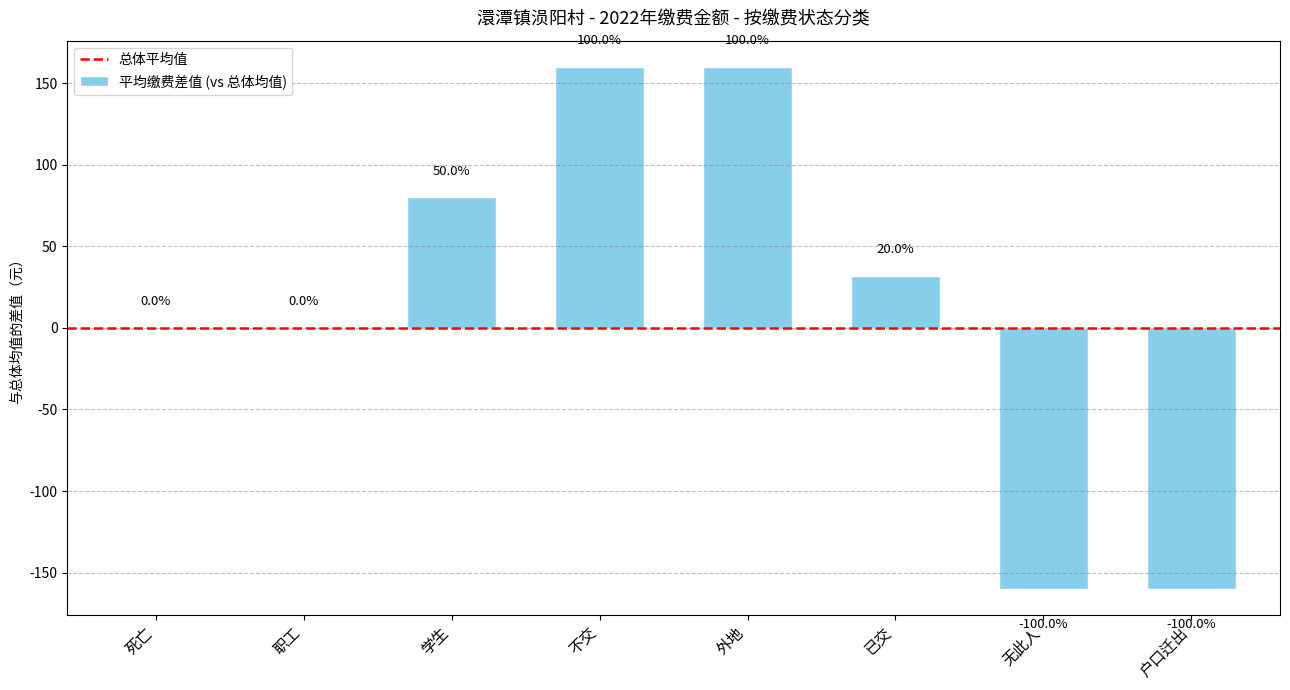

At which category does the chart reach its peak across all series?

外地